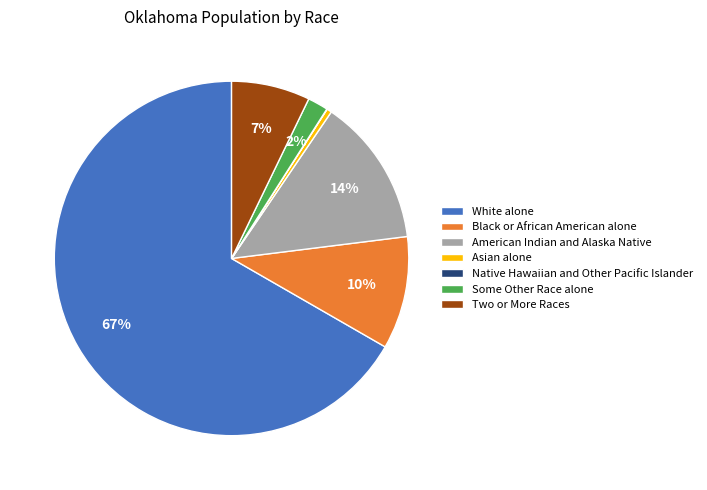

Combined, do Two or More Races and Black or African American alone account for over 50%?

No